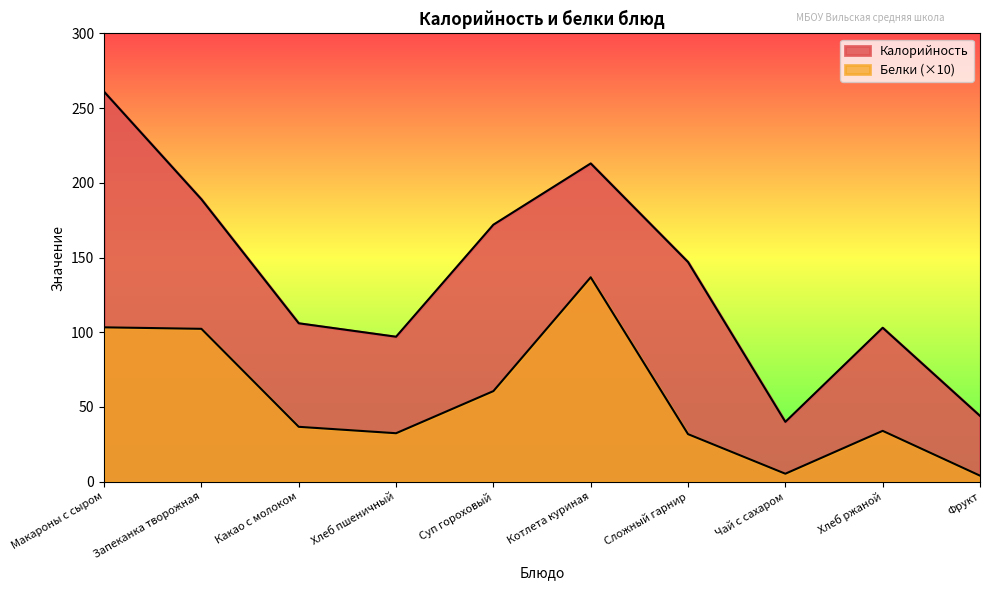

Which series has the largest total across all categories?

Калорийность